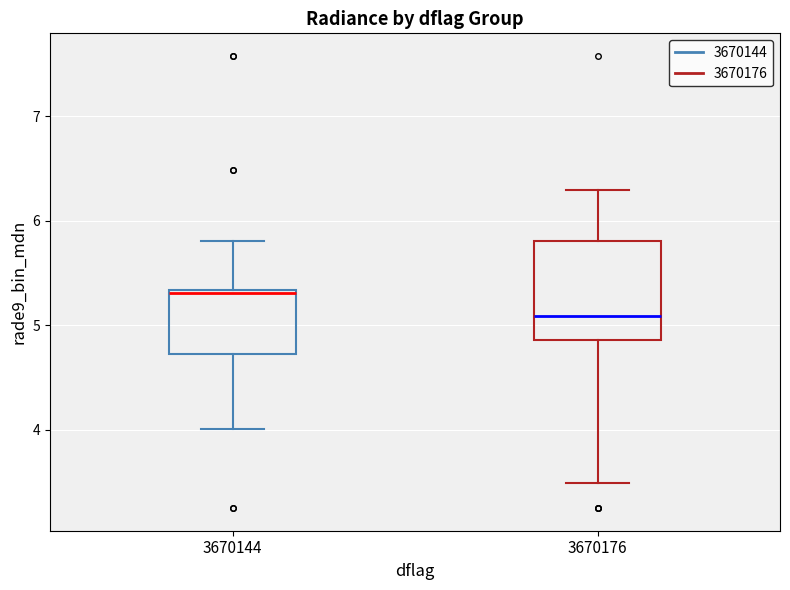

Reading left to right, read every box against the y-axis: the position of its median line, the range the box covers, and the ends of its whiskers. The values are not printed on the chart, so give them approximately, as read against the axis.

3670144: median 5.3 (just below the box's upper edge), box 4.7 to 5.3, whiskers 4.0 to 5.8
3670176: median 5.1, box 4.9 to 5.8, whiskers 3.5 to 6.3